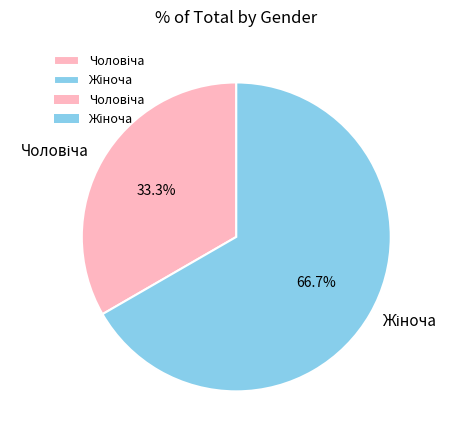

How many slices are in this pie chart?

2